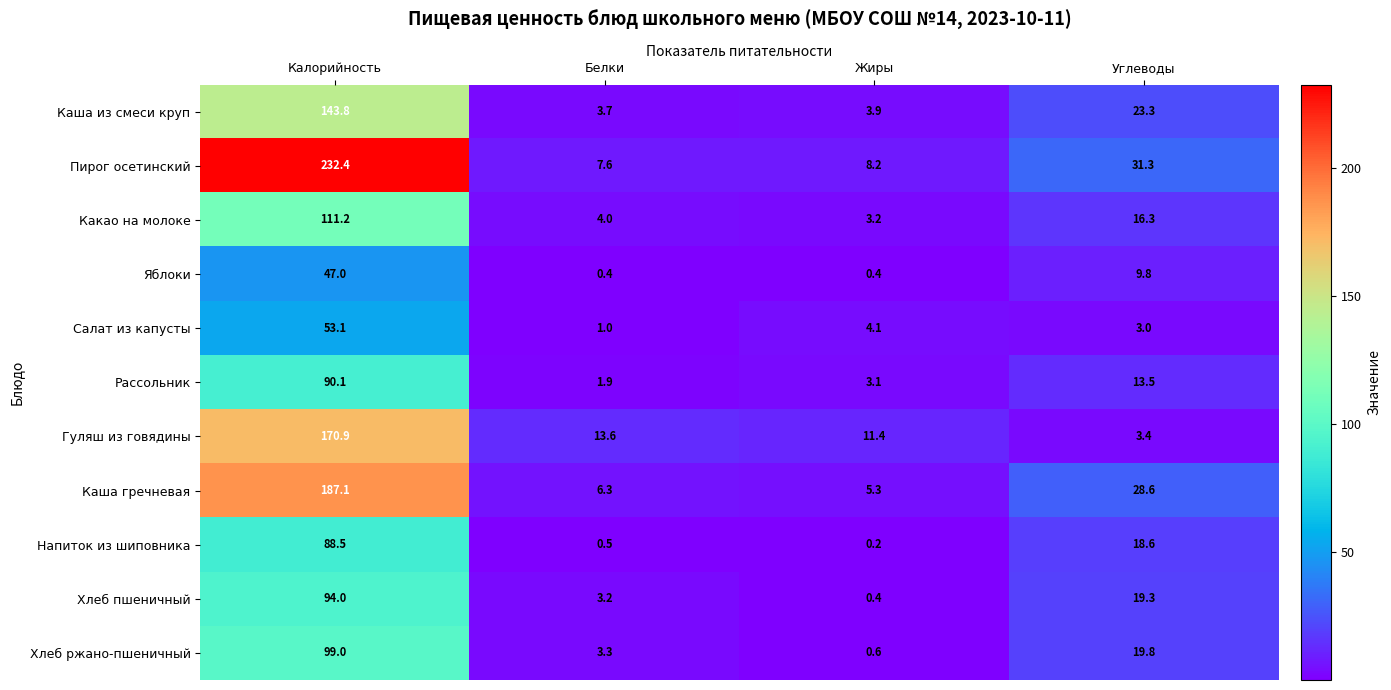

What is the sum of all Гуляш из говядины values?

199.3